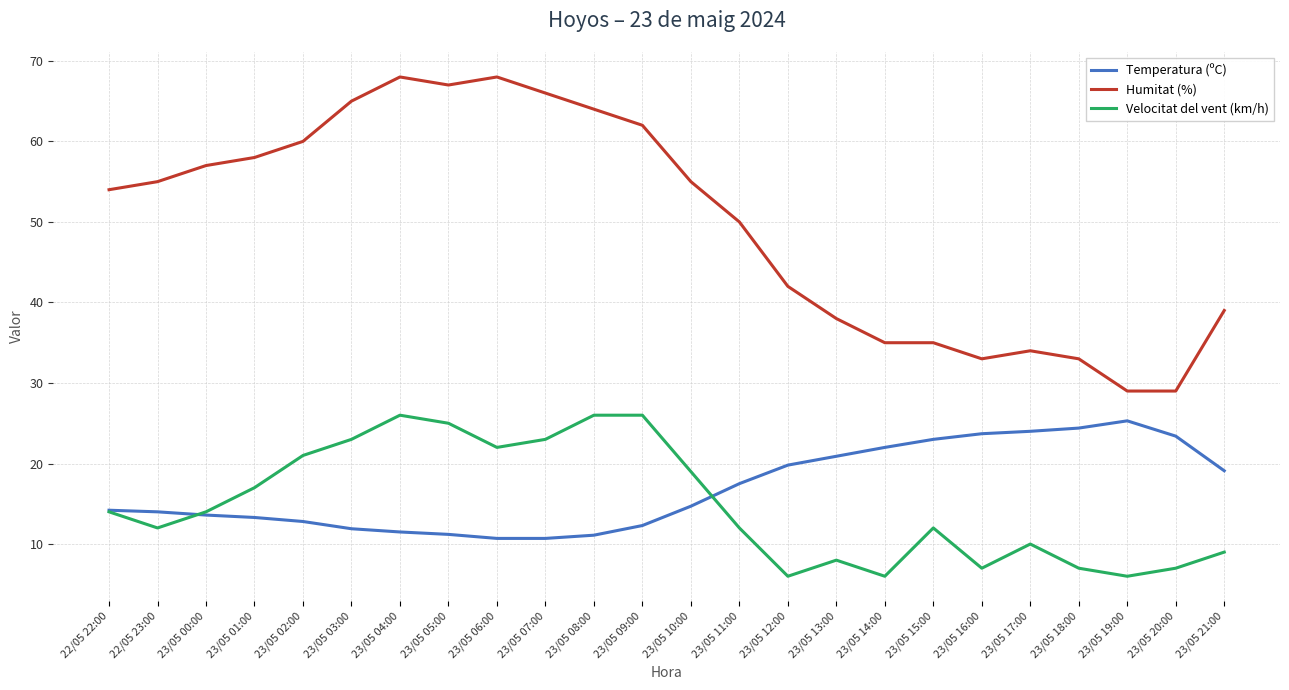

Rank the series at 23/05 07:00 from highest to lowest value.

Humitat (%), Velocitat del vent (km/h), Temperatura (ºC)